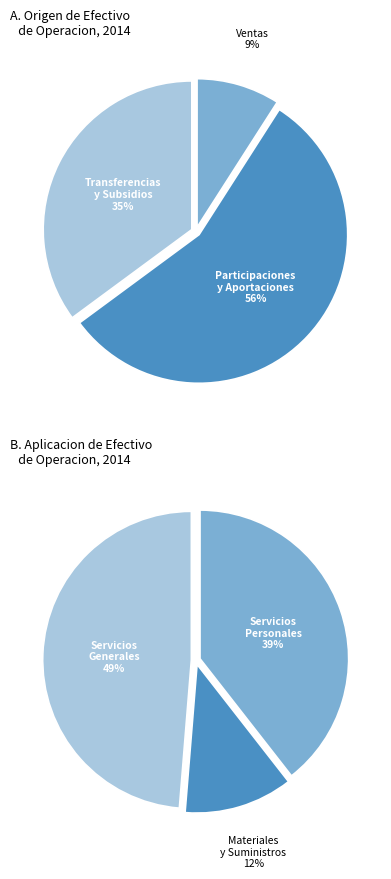

What is the change in value from Participaciones y Aportaciones to Transferencias, Asignaciones y Subsidios?

-1723299